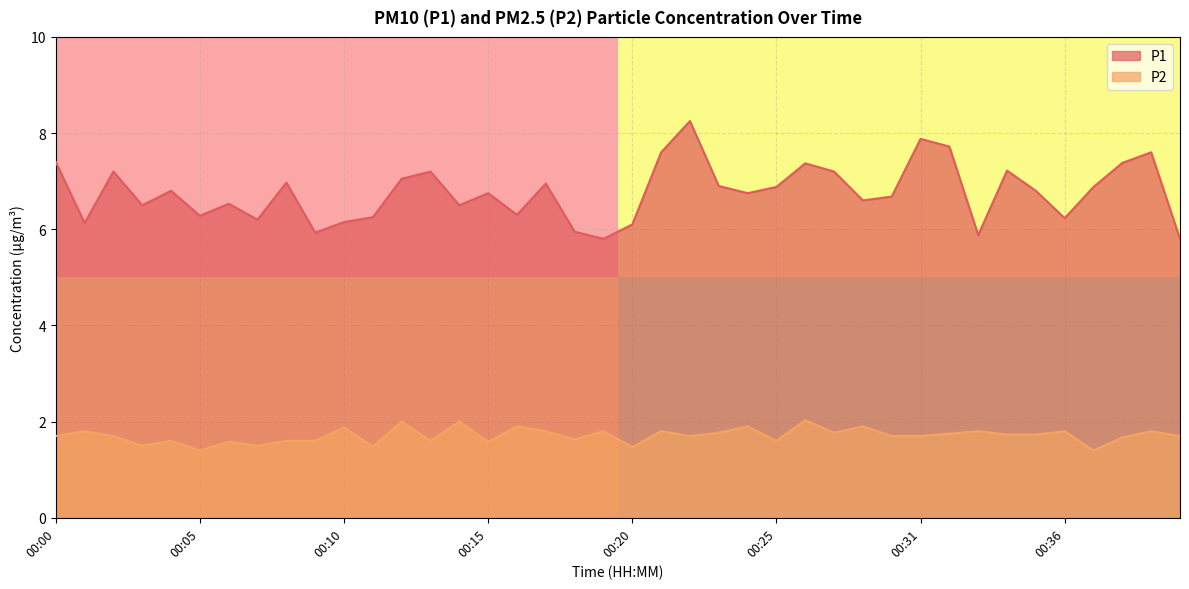

What is the difference between the maximum and minimum values in the P2 series?

0.6